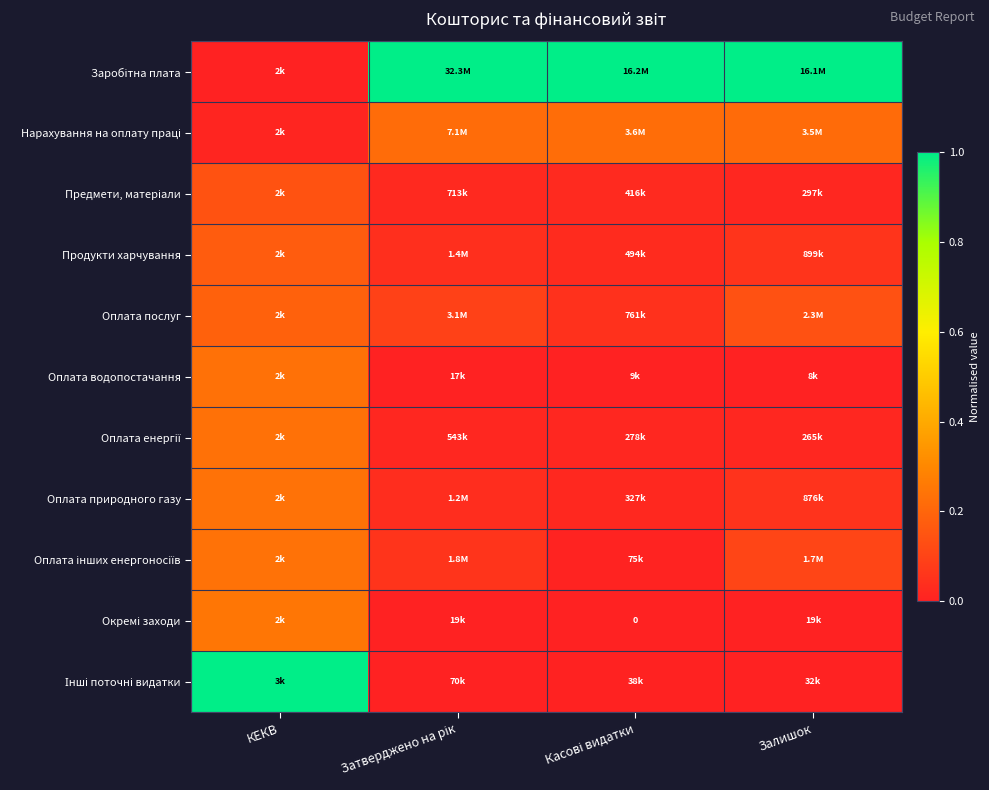

At Касові видатки, list the series in order from largest to smallest.

Заробітна плата, Нарахування на оплату праці, Оплата послуг, Продукти харчування, Предмети, матеріали, Оплата природного газу, Оплата енергії, Оплата інших енергоносіїв, Інші поточні видатки, Оплата водопостачання, Окремі заходи